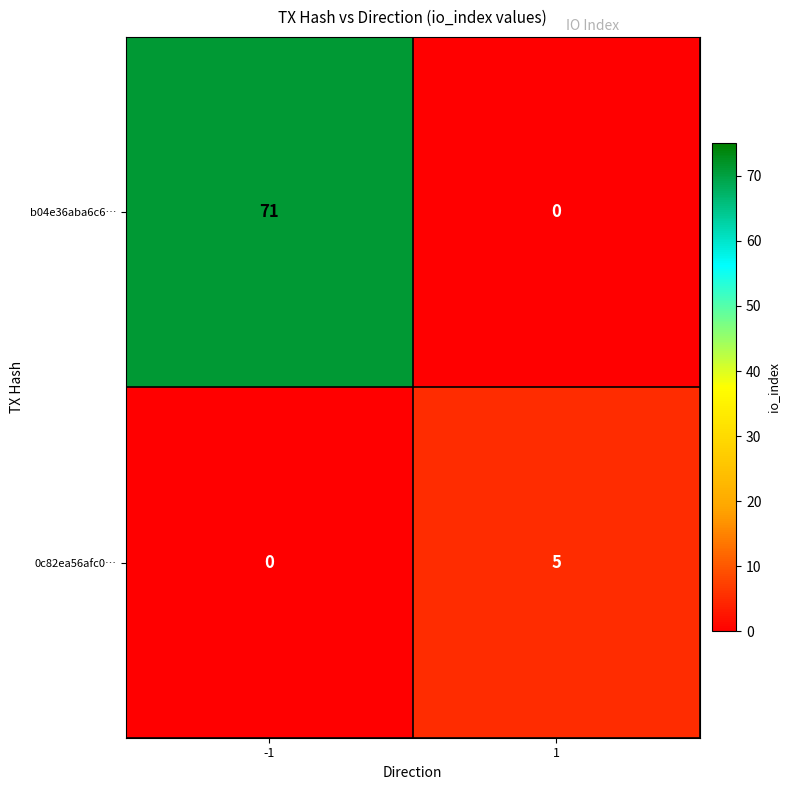

How many series are shown in this chart?

2